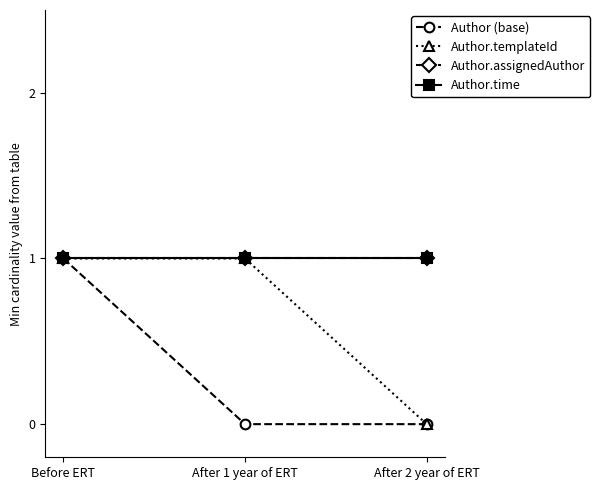

Does the chart have visible grid lines?

No